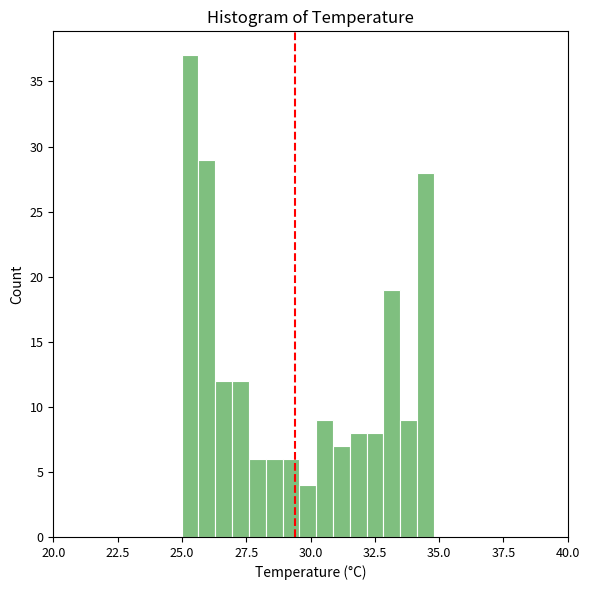

Around what value on the x-axis is the tallest bar? Give the approximate position of its centre, as read against the axis.

25.5